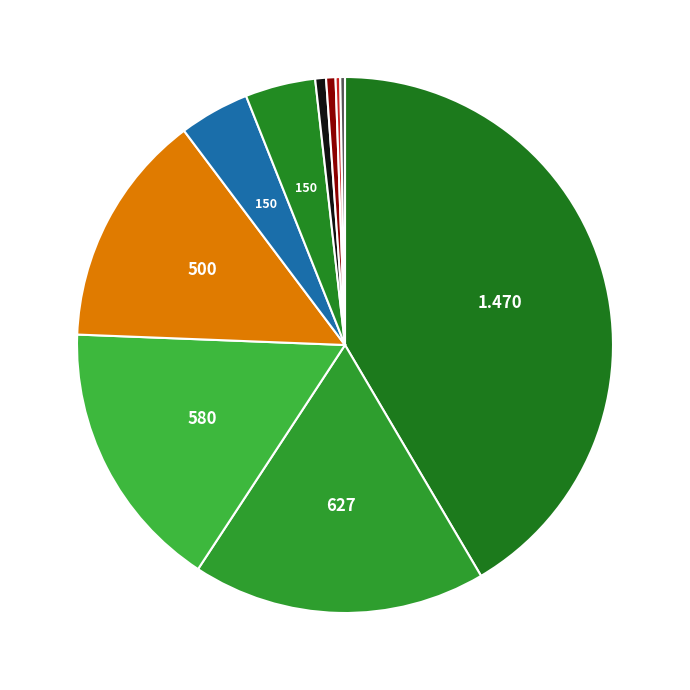

How many slices are in this pie chart?

10